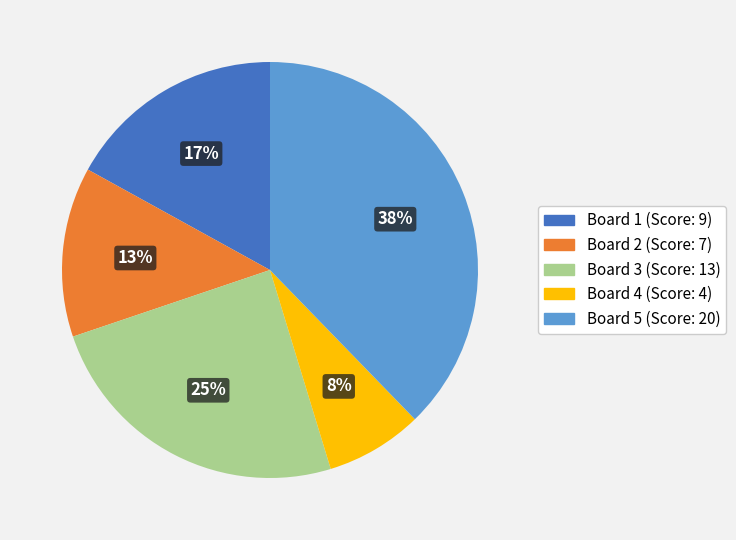

Does Board 1 account for over 50% of the chart?

No